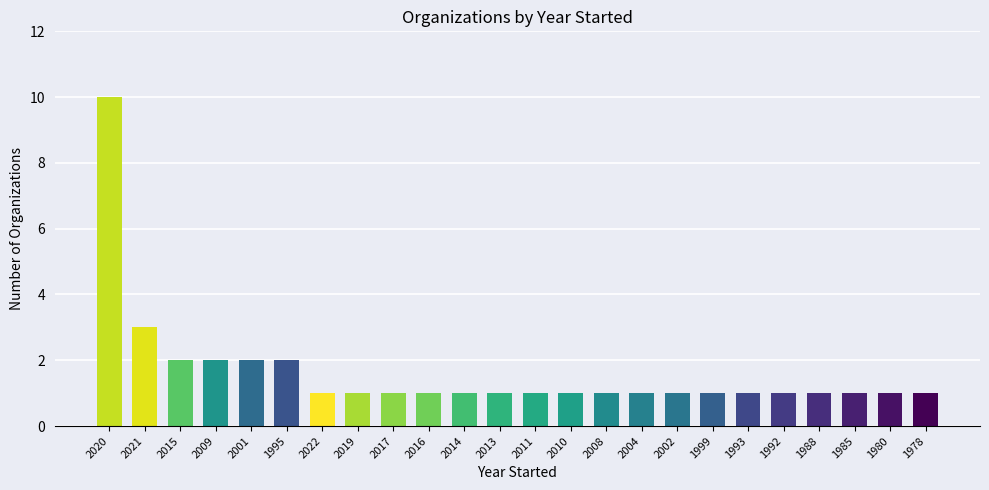

What is the ratio of the value at 2019 to the value at 2001?

0.5